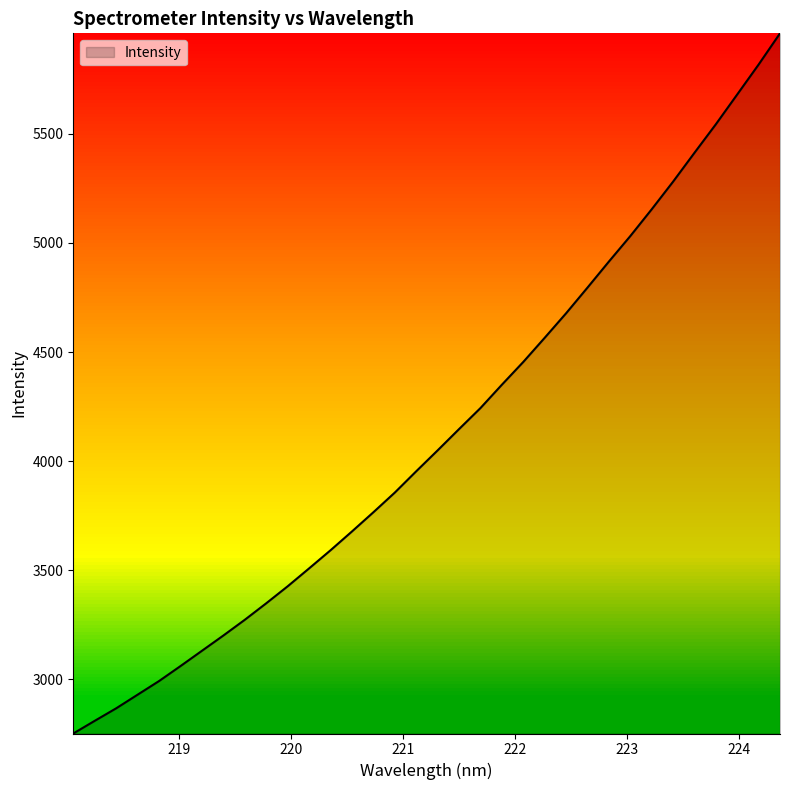

What is the sum of all values?

140226.3